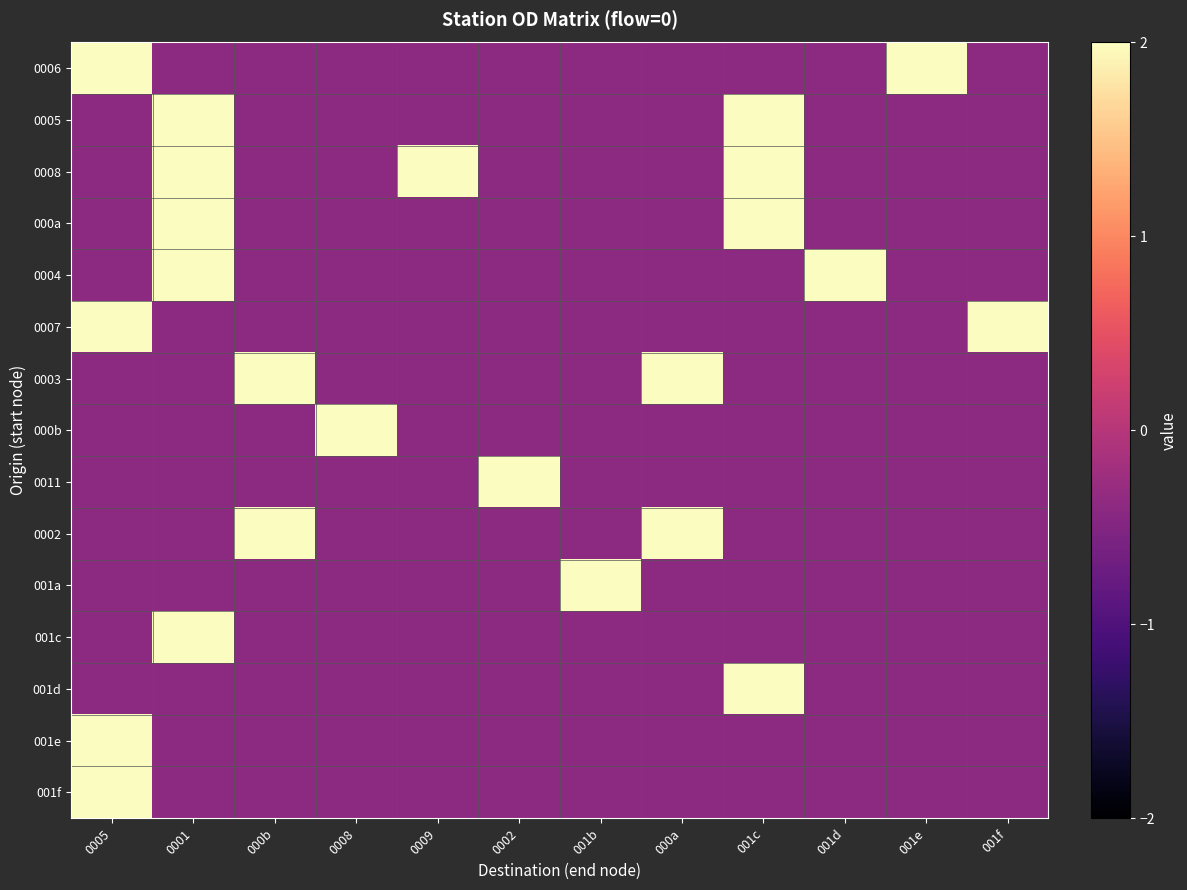

What is the difference between the highest and lowest values at 001b?

2.4